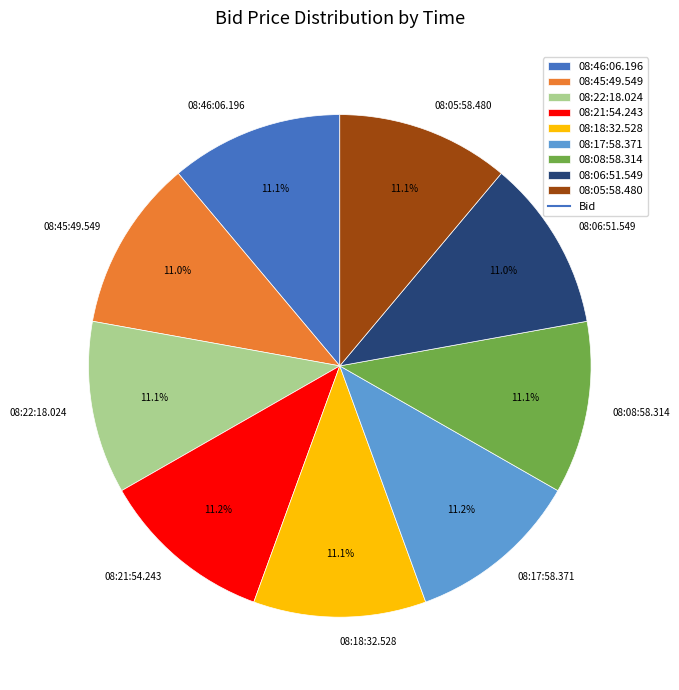

Approximately how many times larger is the value at 08:06:51.549 compared to 08:45:49.549?

1.0